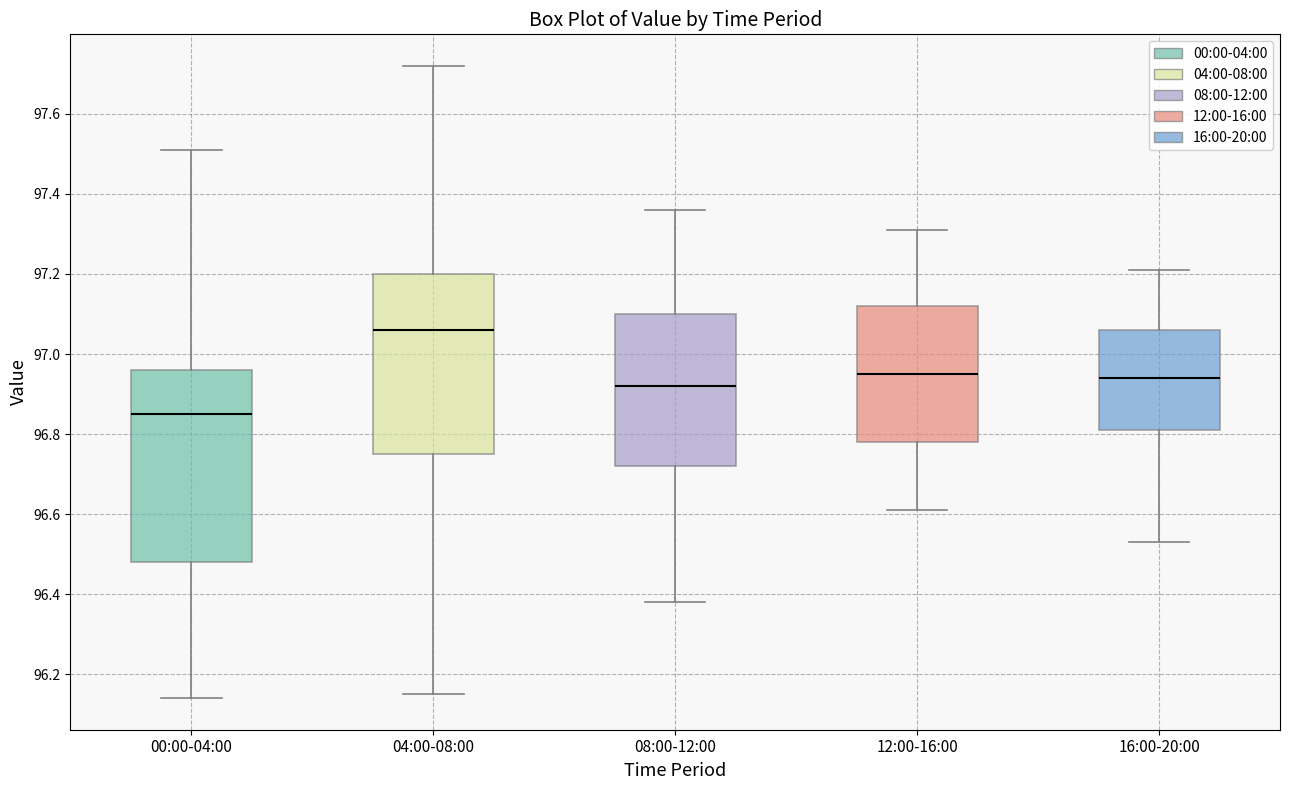

Where is the upper edge of the box for 16:00-20:00 on the y-axis? The values are not printed on the chart, so give them approximately, as read against the axis.

97.06